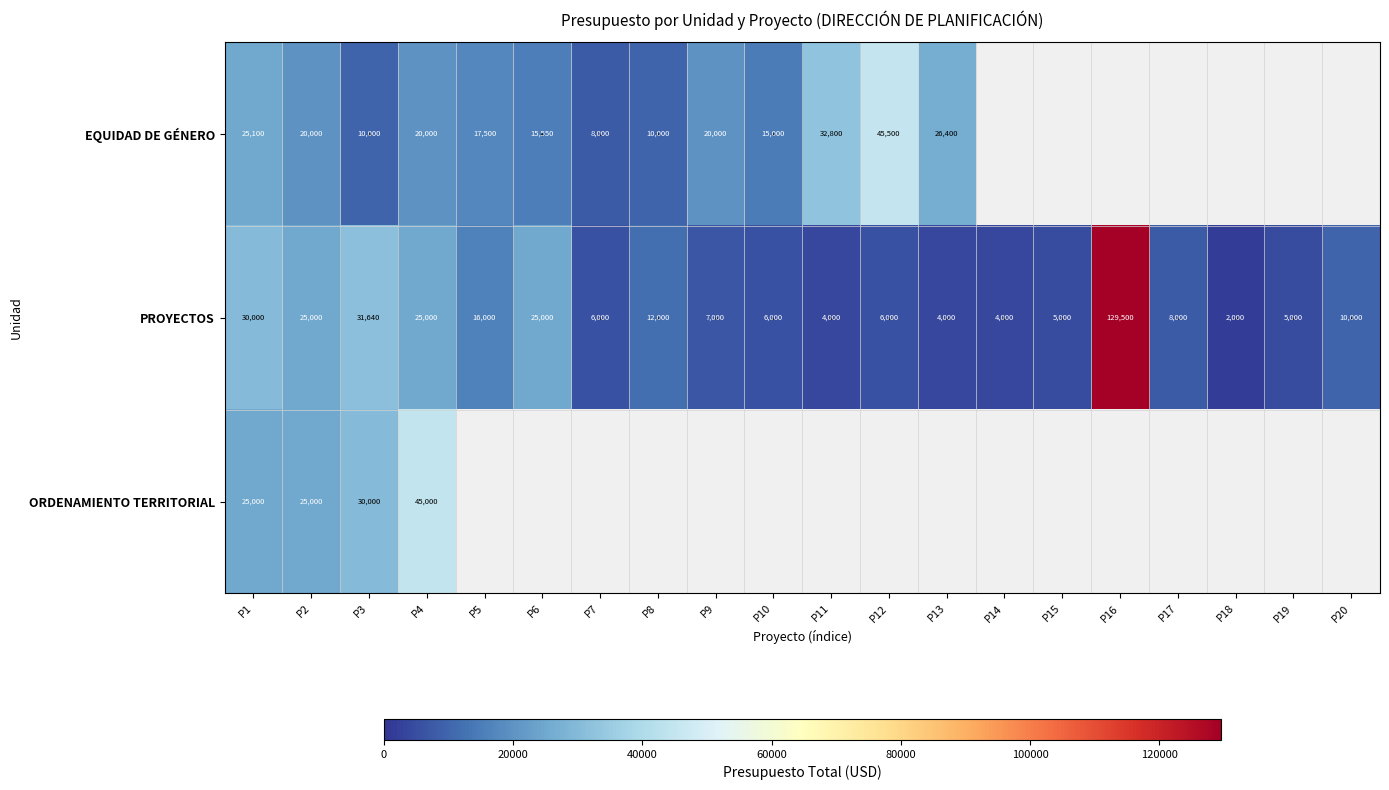

Is it true that EQUIDAD DE GÉNERO equals 15000 at P10?

True